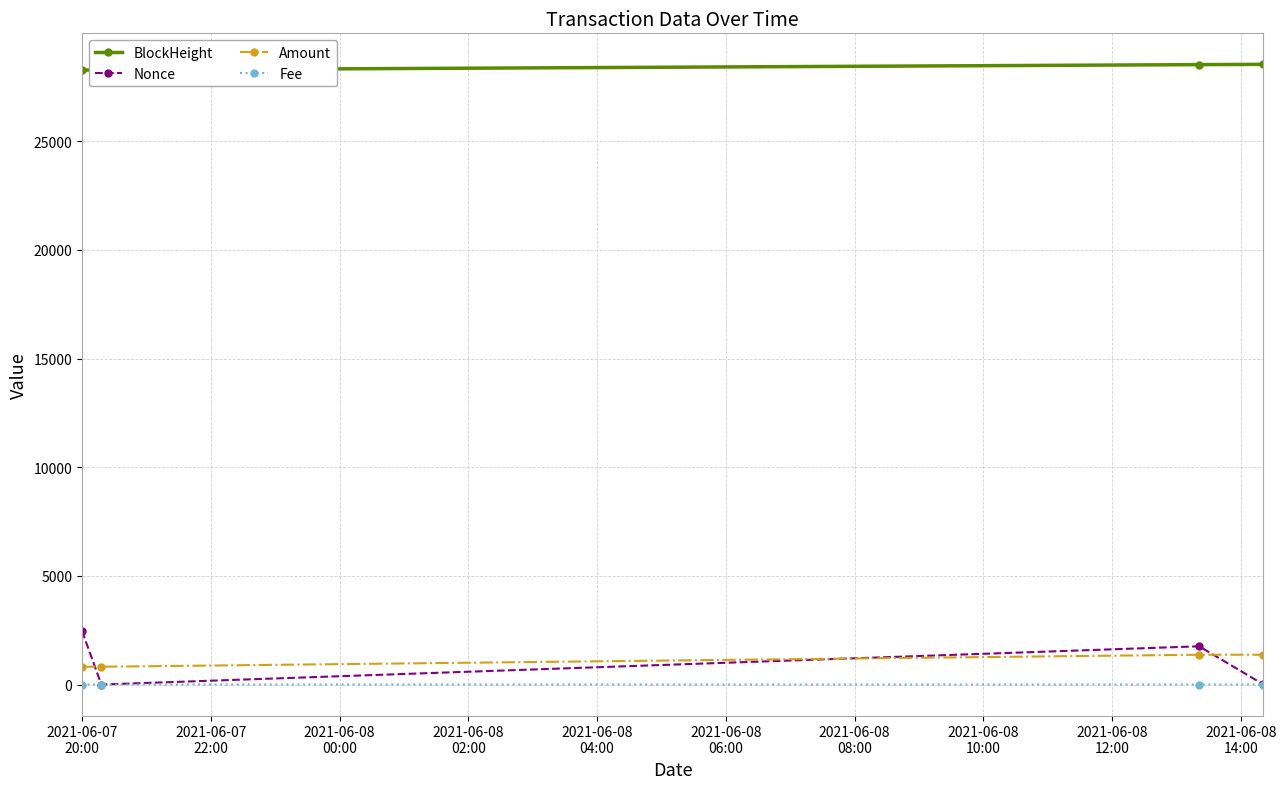

Does the chart have visible grid lines?

Yes